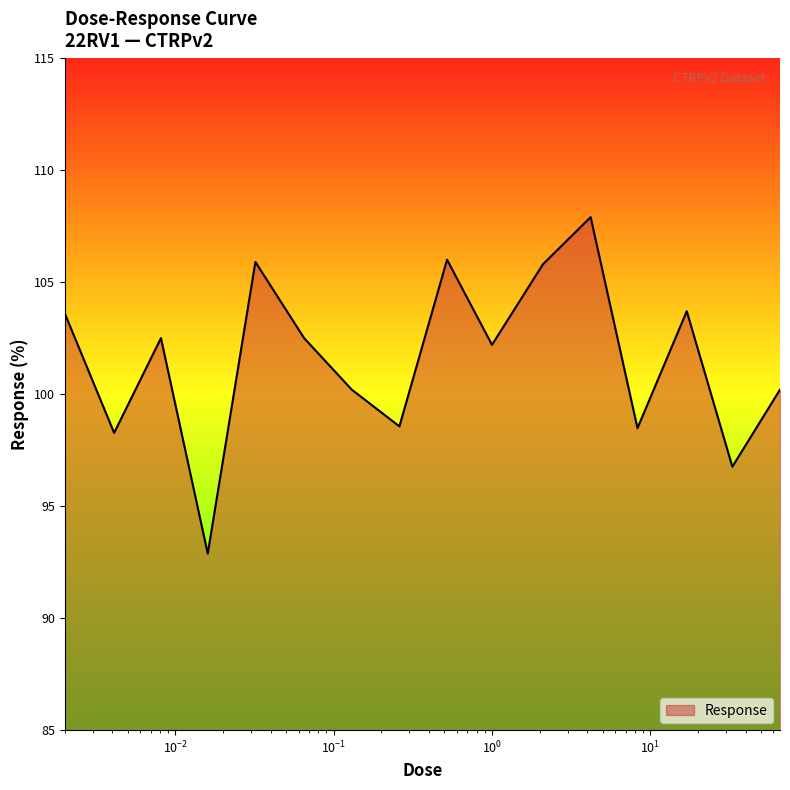

What is the maximum value shown in the chart?

107.9